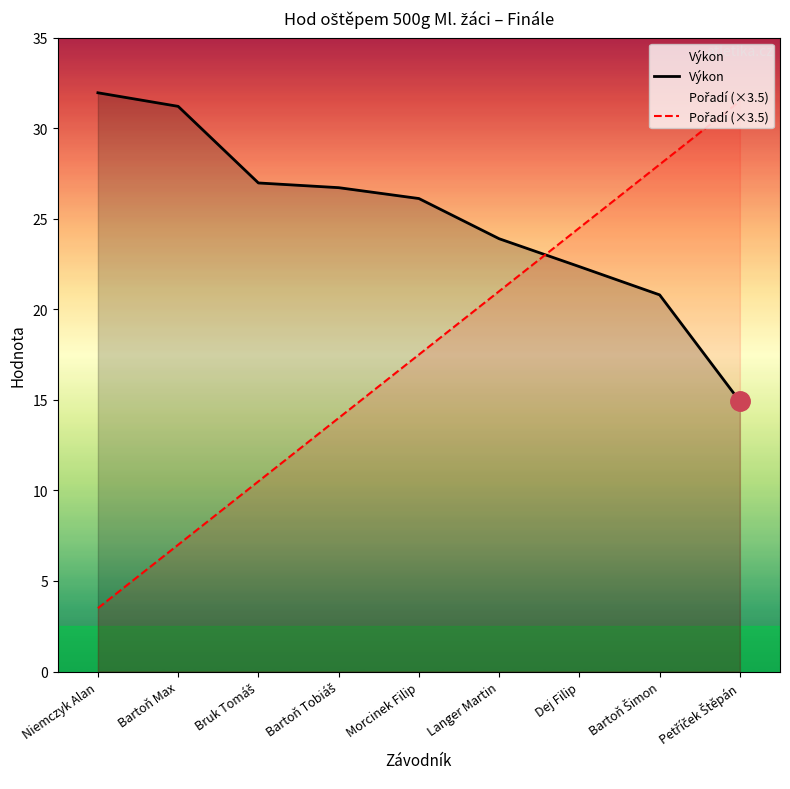

Reading right to left, extract all data points from this chart.

Výkon: Petříček Štěpán=14.9	Bartoň Šimon=20.8	Dej Filip=22.4	Langer Martin=23.9	Morcinek Filip=26.1	Bartoň Tobiáš=26.7	Bruk Tomáš=27.0	Bartoň Max=31.2	Niemczyk Alan=32.0
Pořadí (×3.5): Petříček Štěpán=31.5	Bartoň Šimon=28.0	Dej Filip=24.5	Langer Martin=21.0	Morcinek Filip=17.5	Bartoň Tobiáš=14.0	Bruk Tomáš=10.5	Bartoň Max=7.0	Niemczyk Alan=3.5